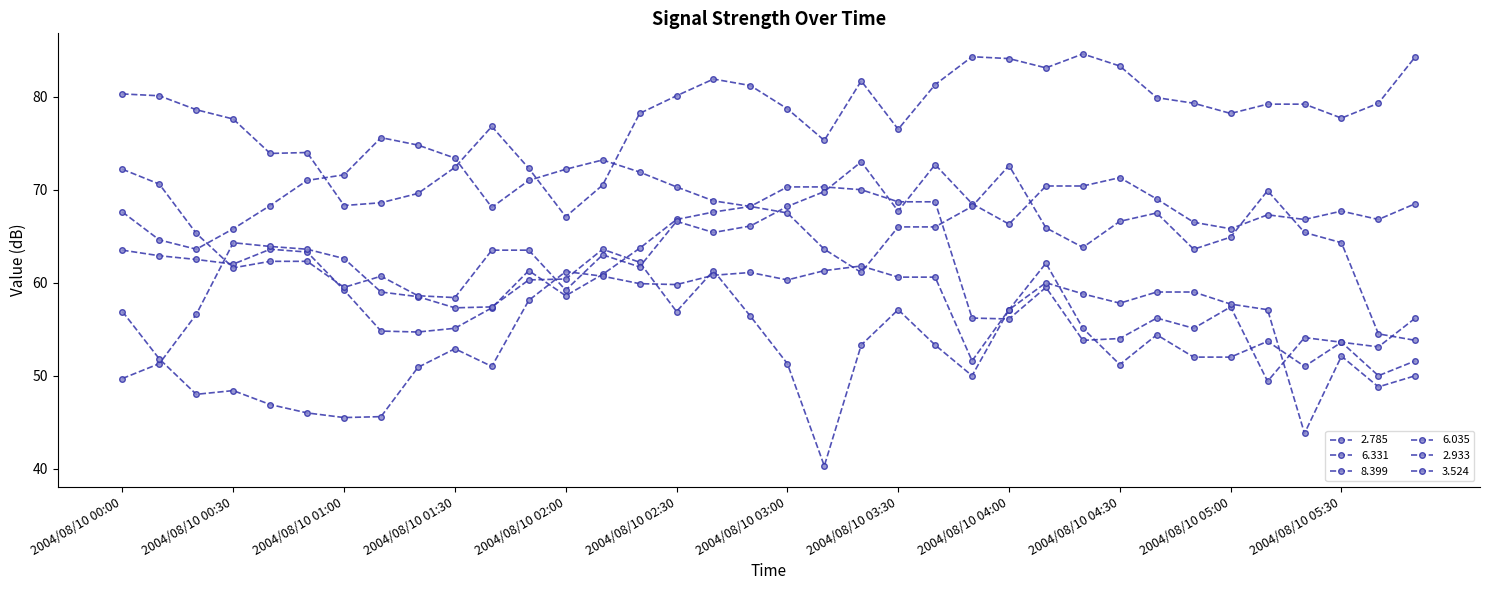

Rank the series by their maximum value, from lowest to highest.

  6.035,   8.399,   6.331,   2.933,   3.524,   2.785